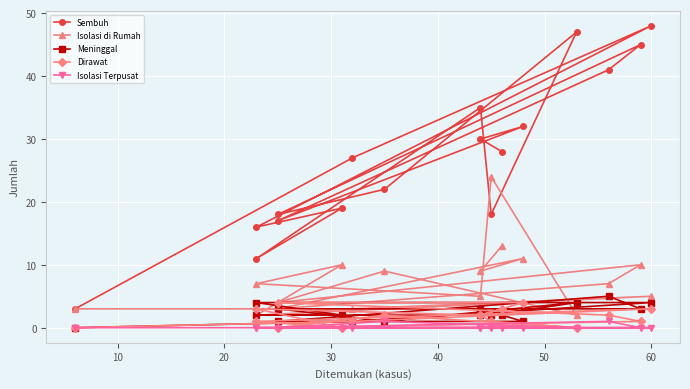

How many intersections are there between Isolasi di Rumah and Dirawat?

2